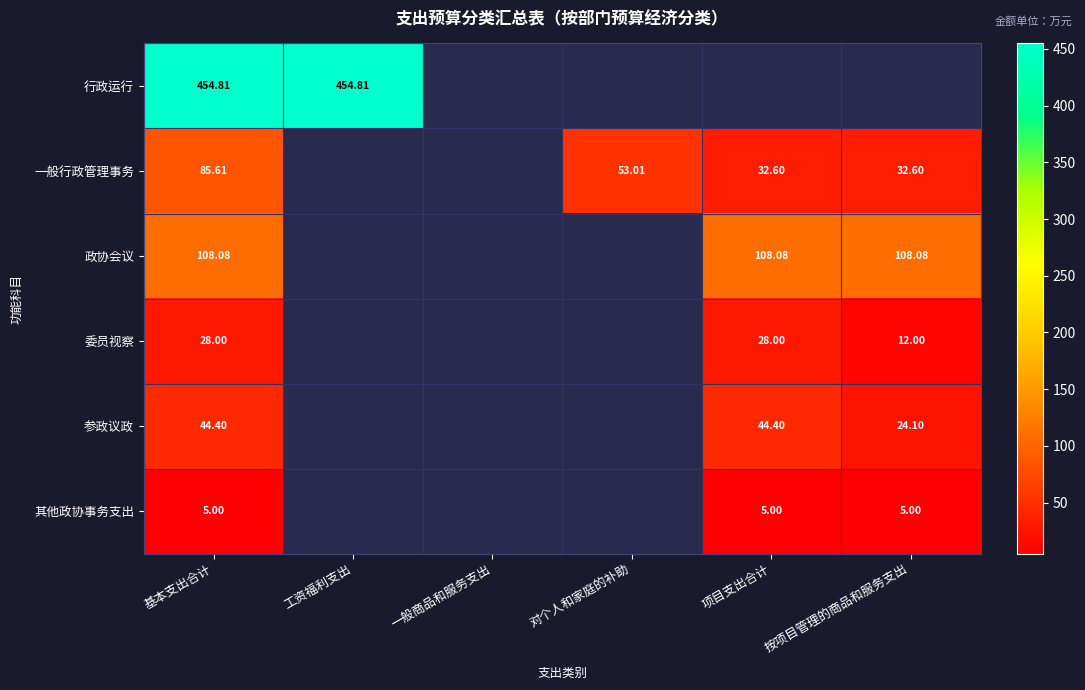

Where is 其他政协事务支出 nearest to the value 5?

基本支出合计